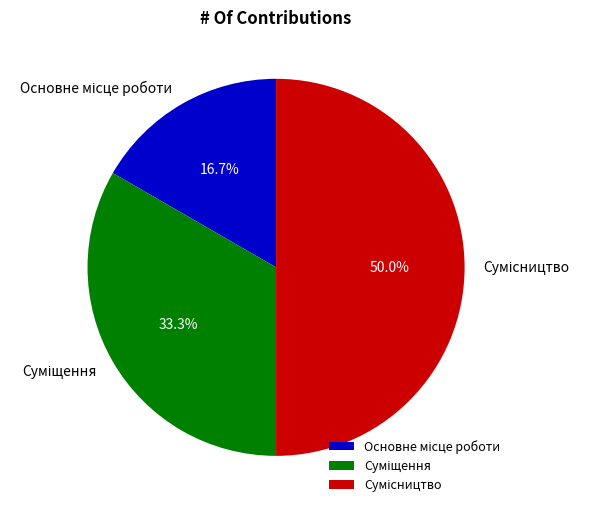

To the nearest percent, what is the difference between the Суміщення and Основне місце роботи slice percentages?

17%